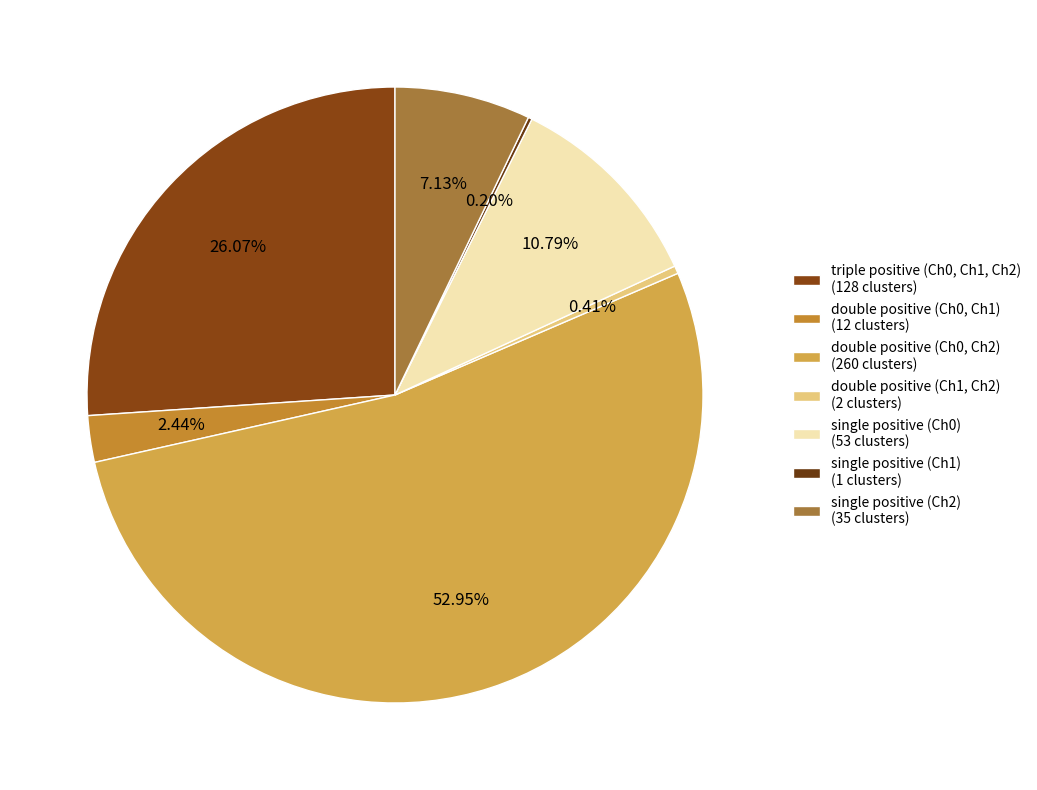

Is it true that single positive (Ch1) is 6% of the pie?

False